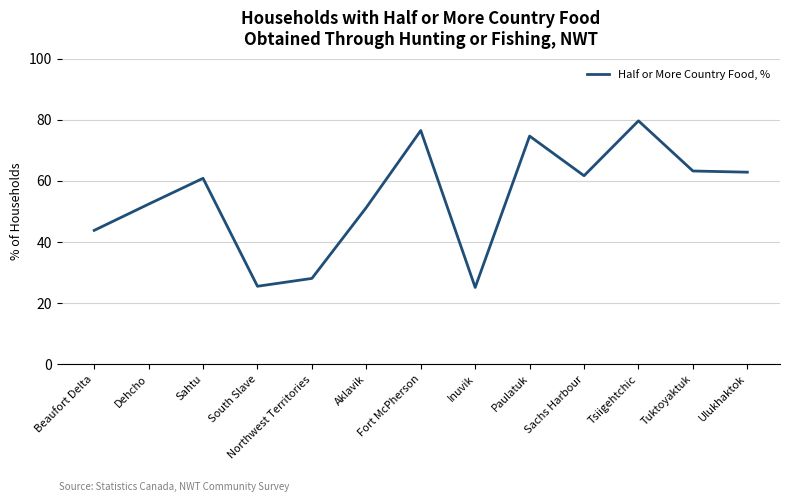

What is the smallest value displayed?

25.2